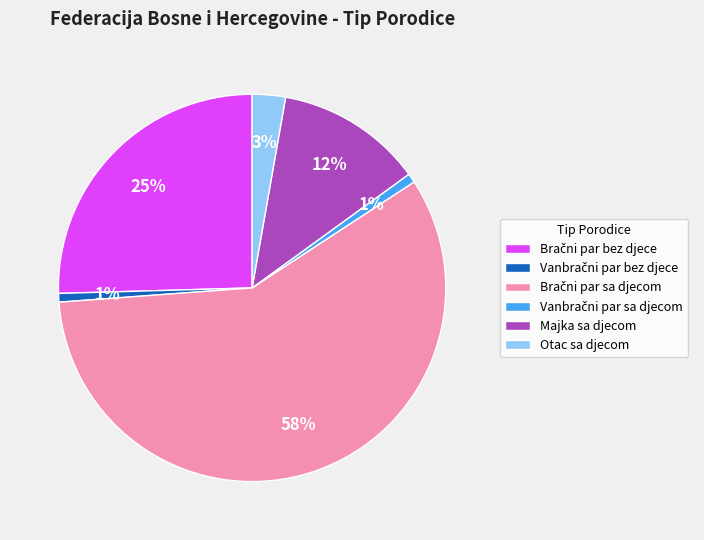

To the nearest percent, what is the average slice percentage?

17%